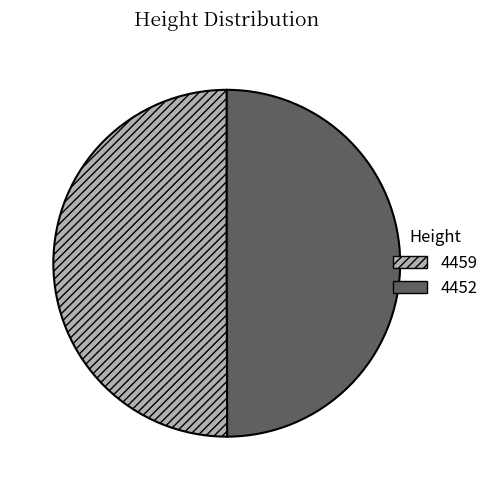

Is the sum of 4459 and 4452 greater than half?

Yes